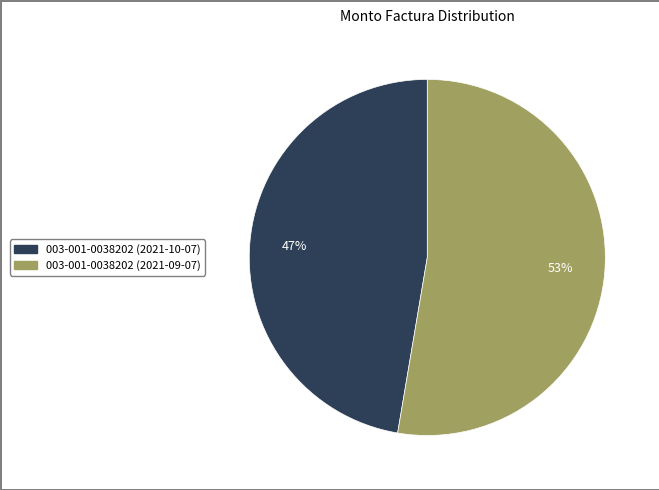

Does 003-001-0038202 (2021-10-07) represent more than half of the total?

No